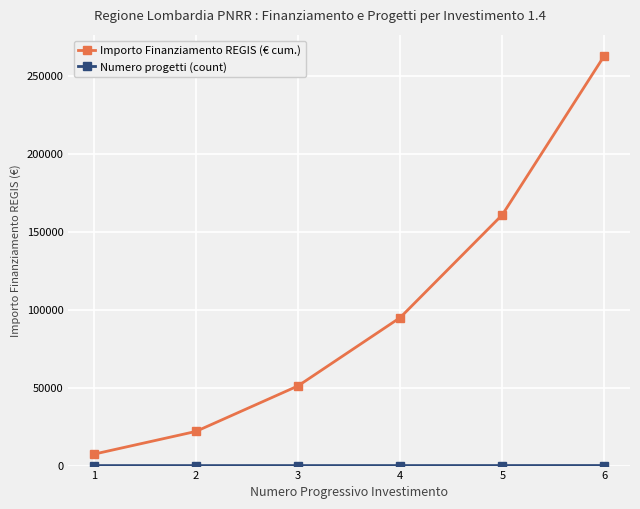

True or false: Importo Finanziamento REGIS (€ cum.) has more than 1 points higher than both neighbors.

False